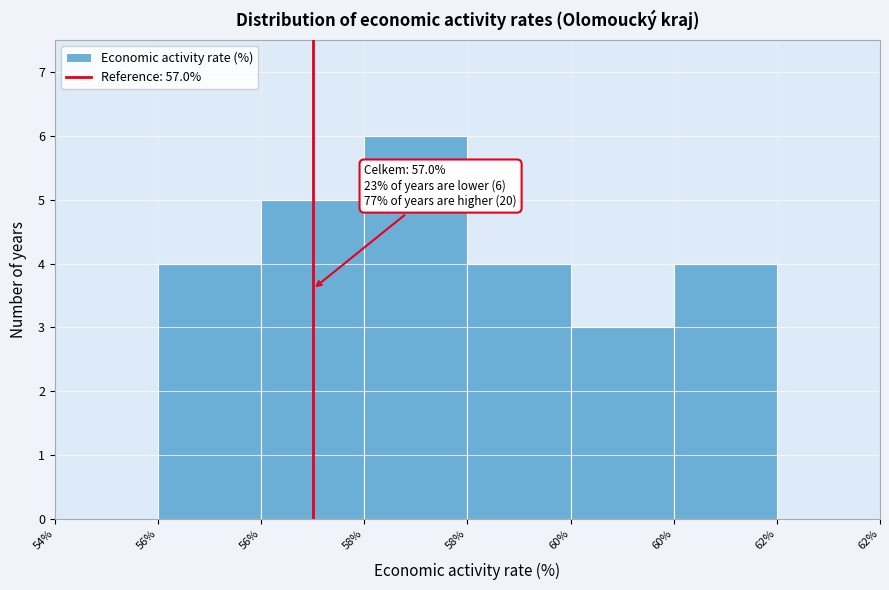

Count the number of data series in this chart.

1